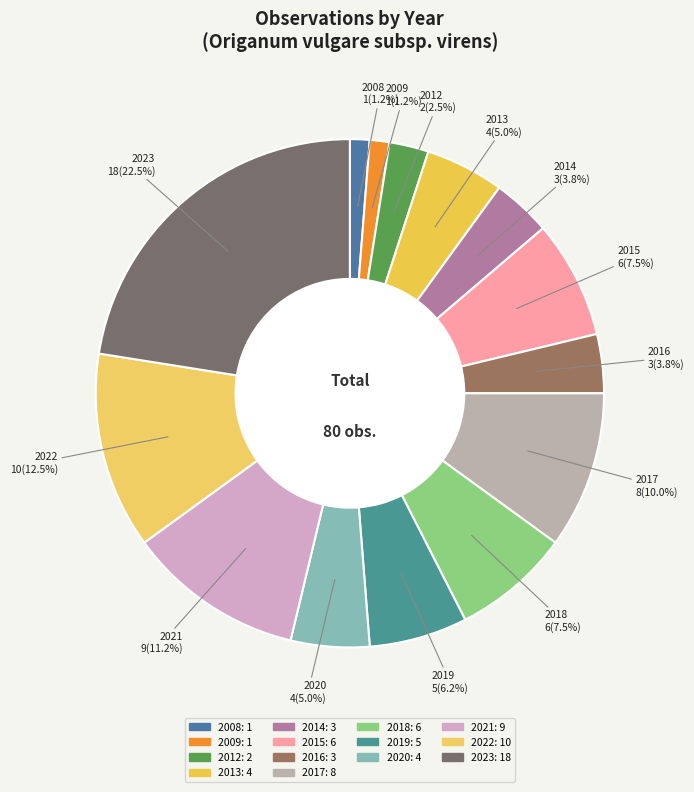

How many segments does this pie chart have?

14